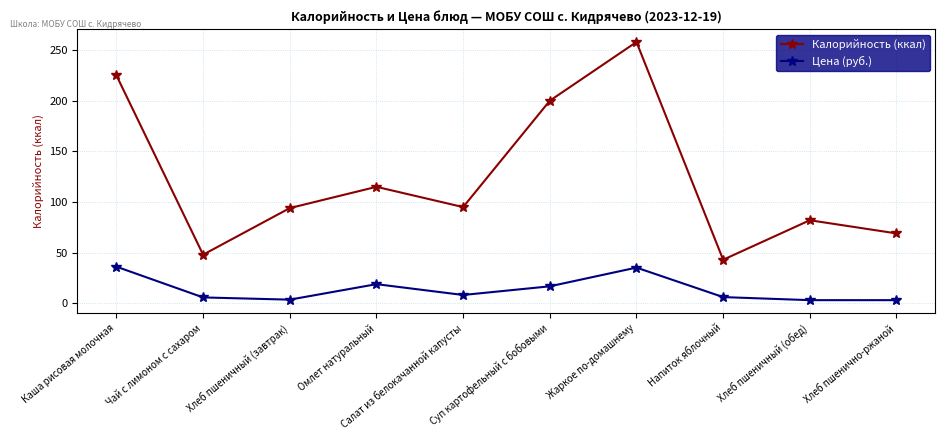

What is the label of the 4th point from the right?

Жаркое по-домашнему